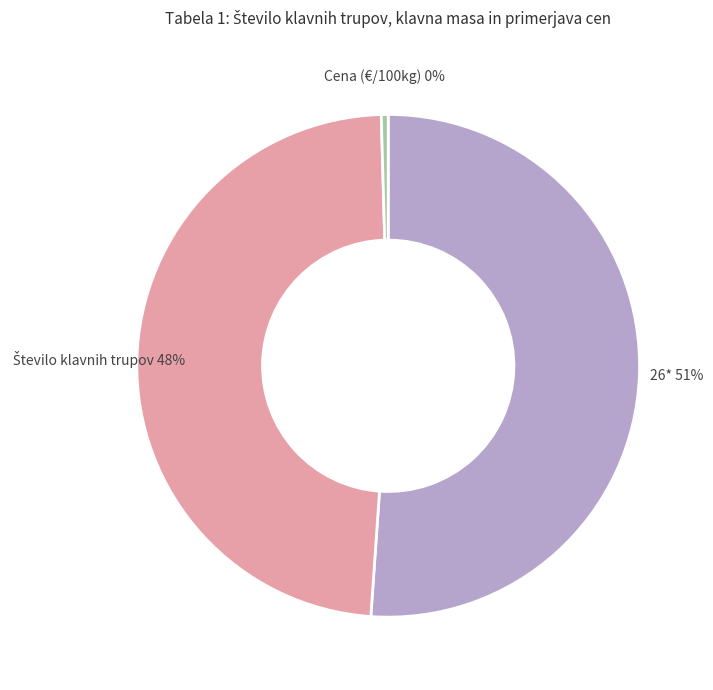

To the nearest percent, what is the average slice percentage?

33%